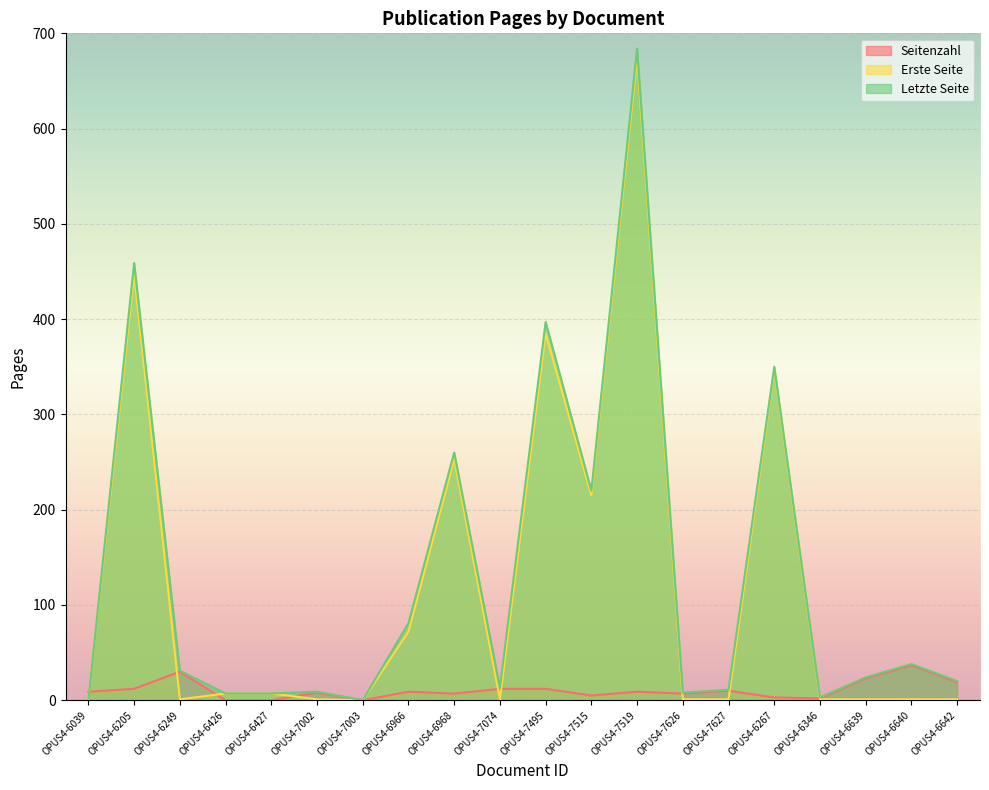

True or false: Letzte Seite and Seitenzahl intersect in this chart.

True